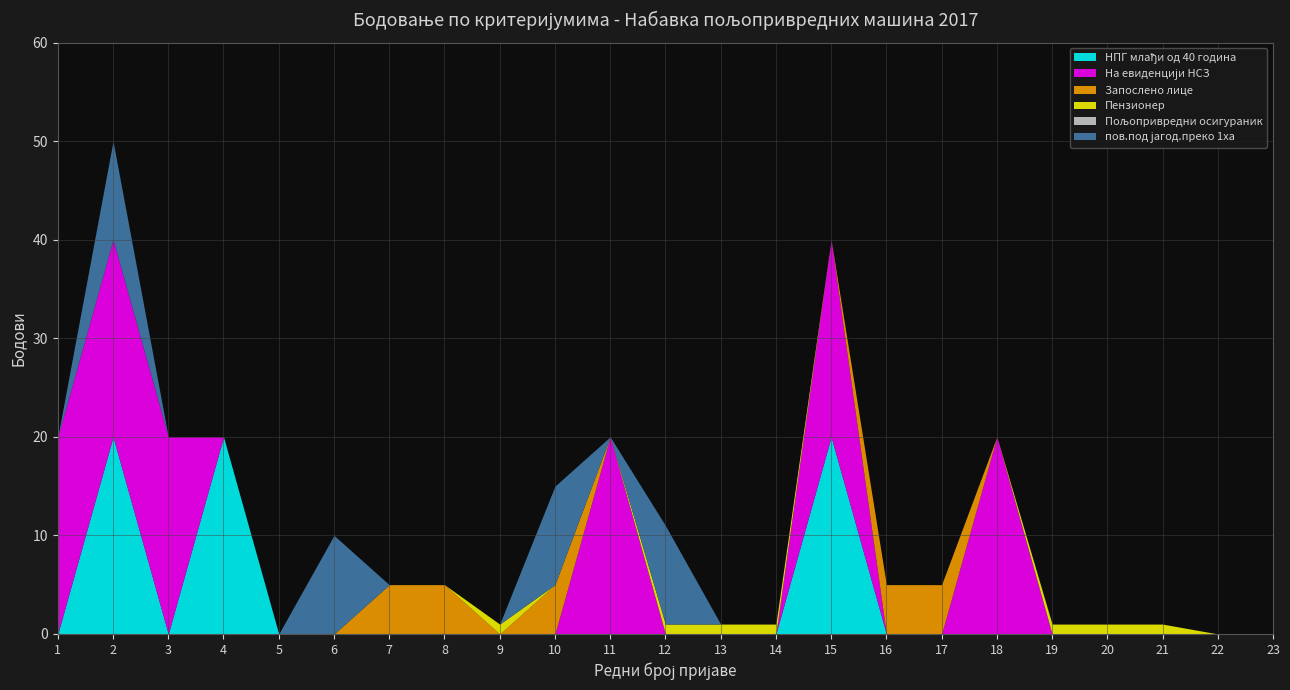

Where is На евиденцији НСЗ nearest to the value 10?

1